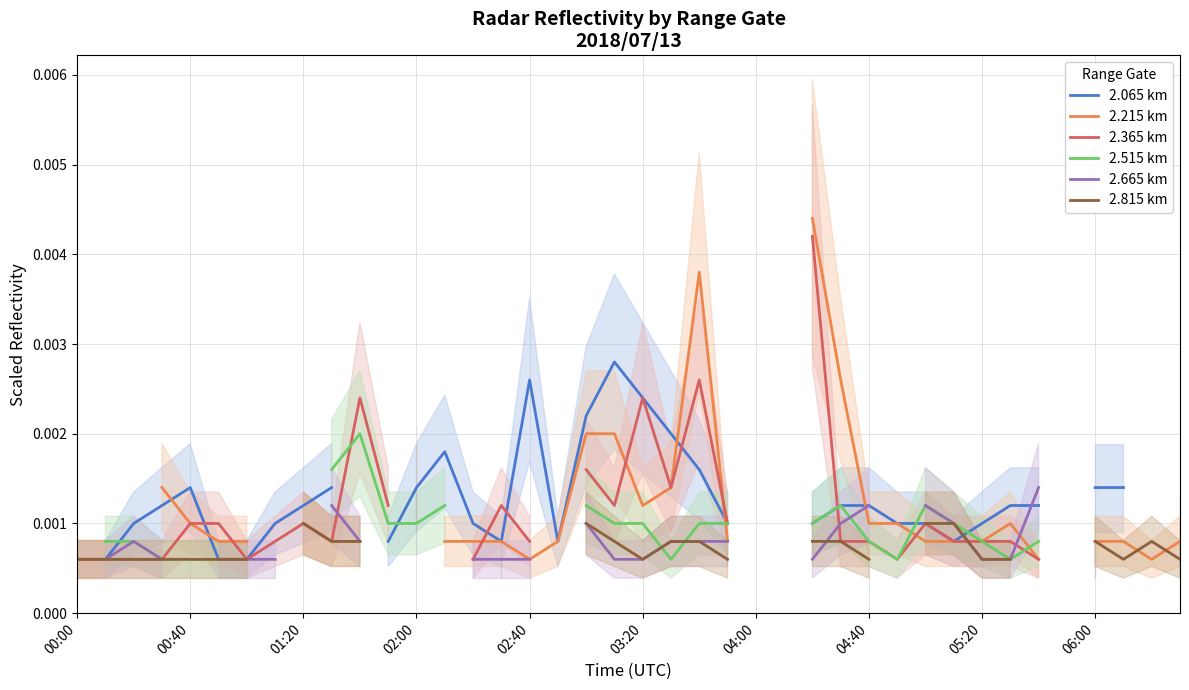

How many values in 2.815 km are above zero?

29